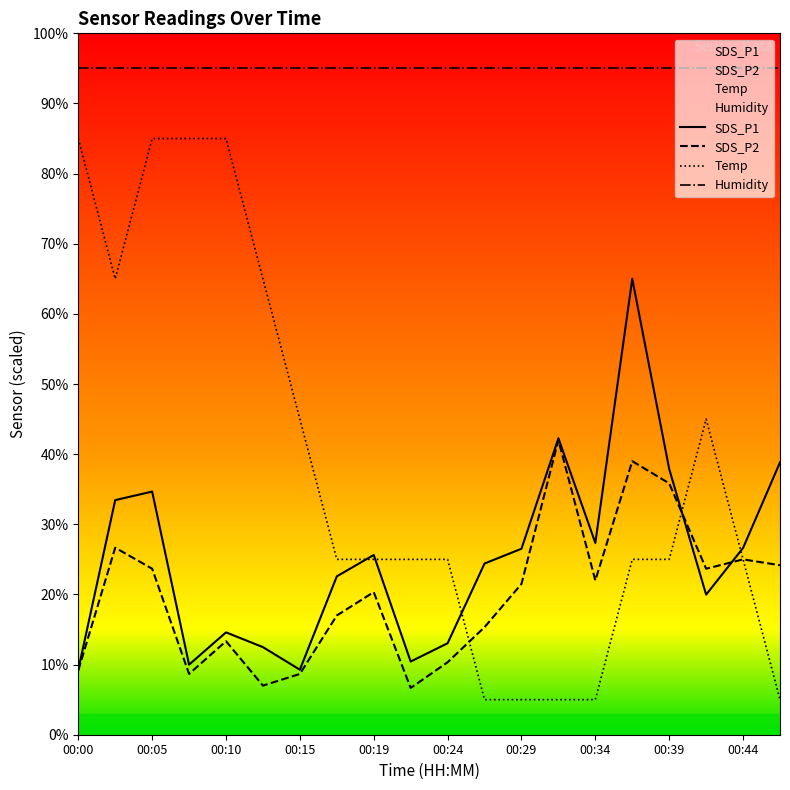

What is the minimum value for SDS_P1?

9.3